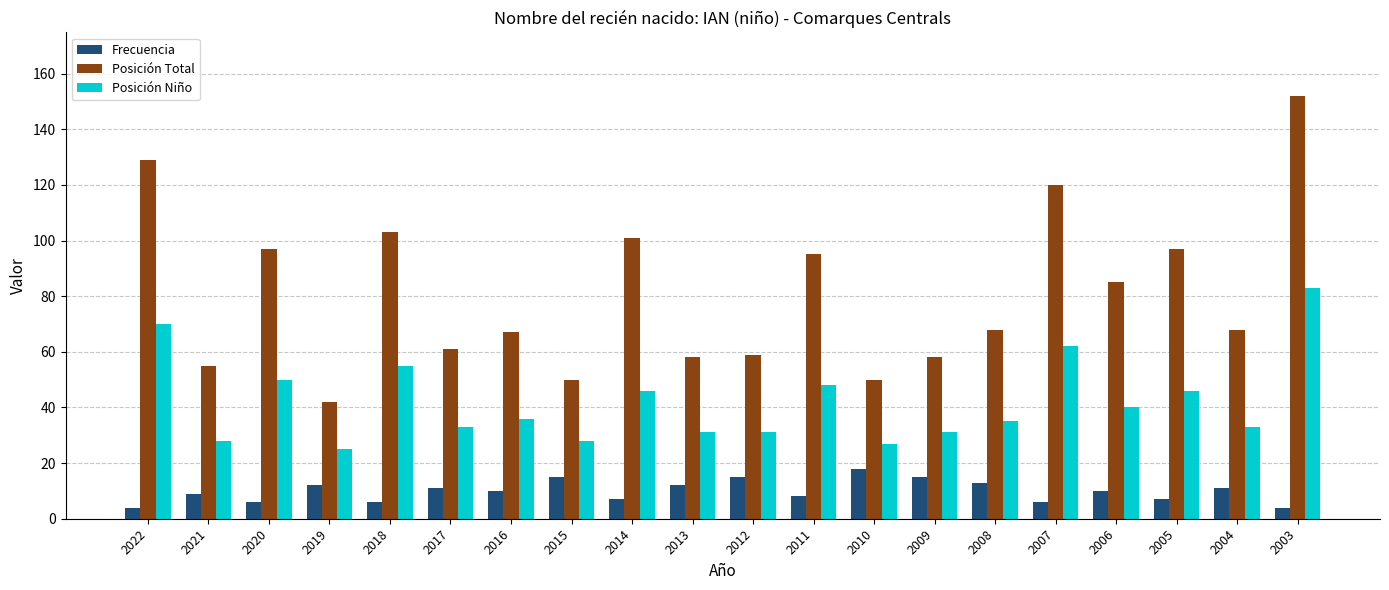

How many categories are shown in the chart?

20